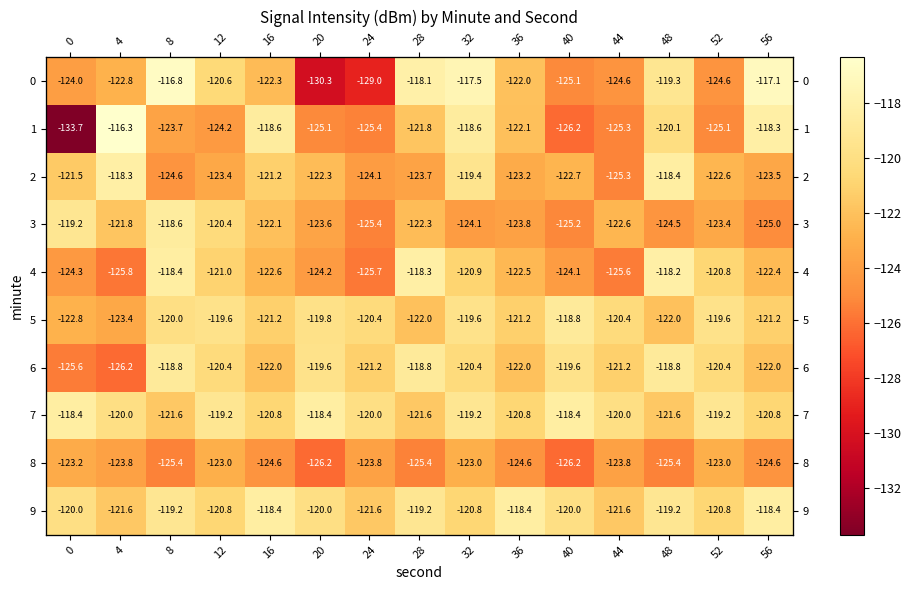

At how many categories does at least one series exceed -123?

15